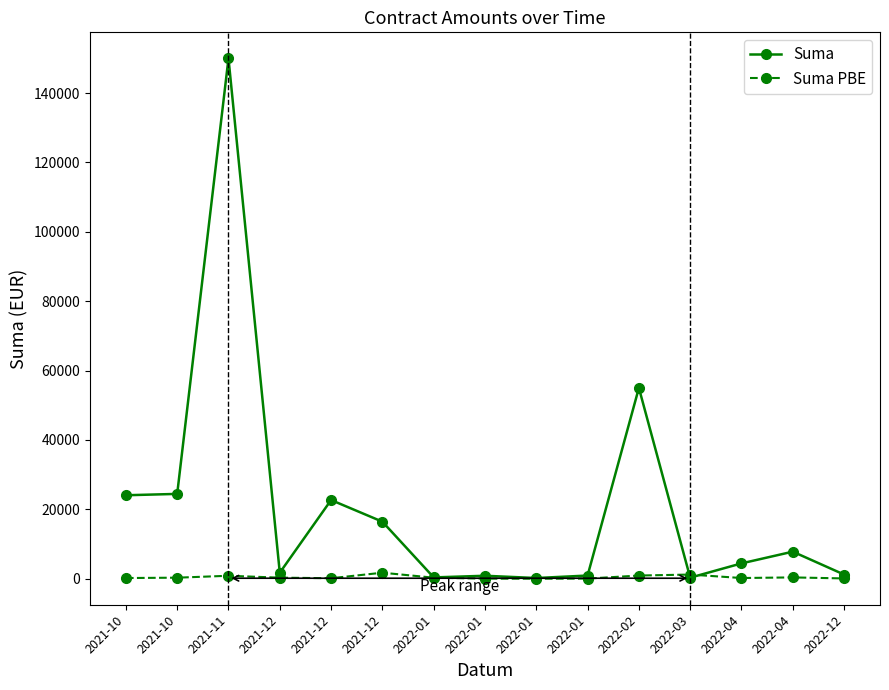

What are all the series names shown in the legend?

Suma, Suma PBE